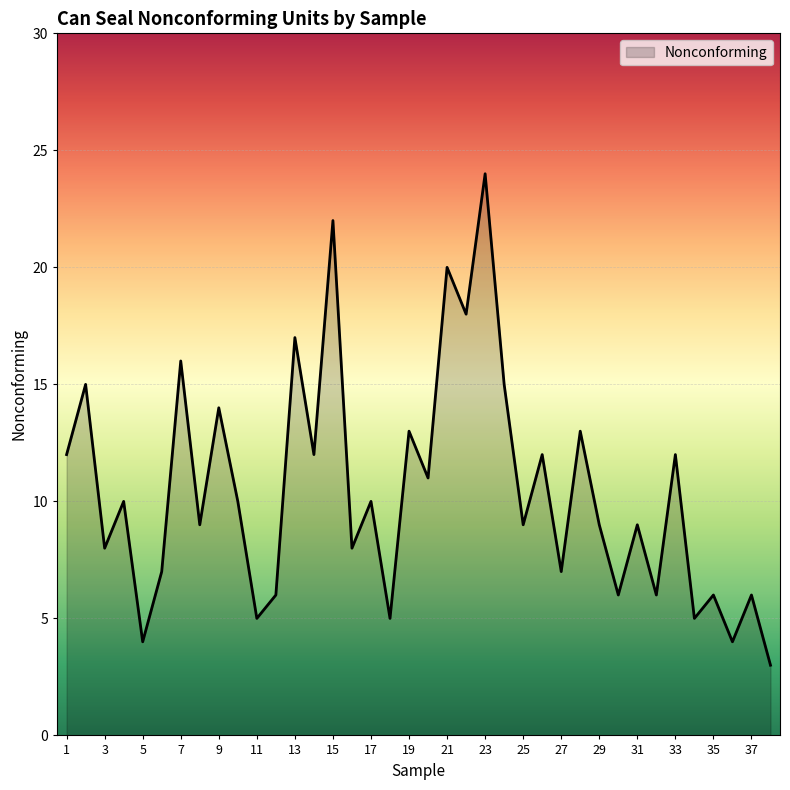

What is the difference between the maximum and minimum values?

21